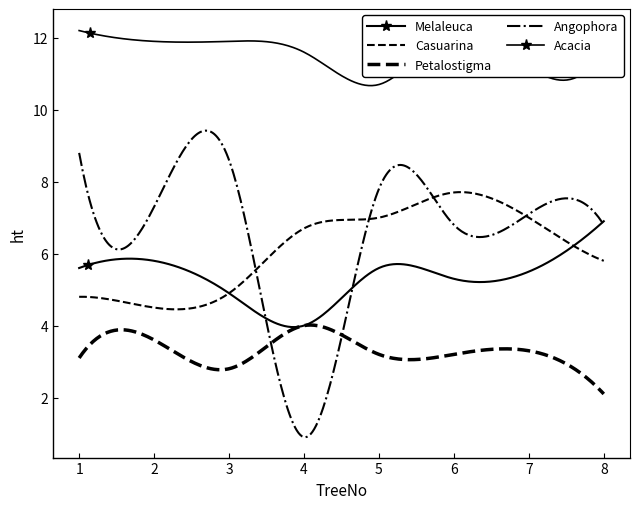

What is the sum of all Casuarina values?

48.4